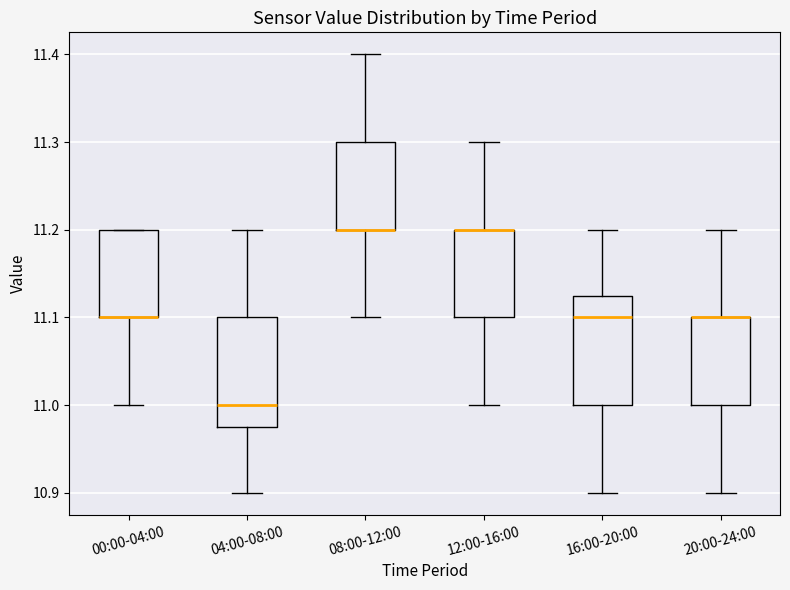

Reading left to right, transcribe this box plot: for each box, give where its median line is, the range the box spans, and where its two whiskers end, as read against the y-axis. The values are not printed on the chart, so give them approximately, as read against the axis.

00:00-04:00: median 11.10 (drawn on the box's lower edge), box 11.10 to 11.20, whiskers 11.00 to 11.20
04:00-08:00: median 11.00, box 10.98 to 11.10, whiskers 10.90 to 11.20
08:00-12:00: median 11.20 (drawn on the box's lower edge), box 11.20 to 11.30, whiskers 11.10 to 11.40
12:00-16:00: median 11.20 (drawn on the box's upper edge), box 11.10 to 11.20, whiskers 11.00 to 11.30
16:00-20:00: median 11.10, box 11.00 to 11.13, whiskers 10.90 to 11.20
20:00-24:00: median 11.10 (drawn on the box's upper edge), box 11.00 to 11.10, whiskers 10.90 to 11.20